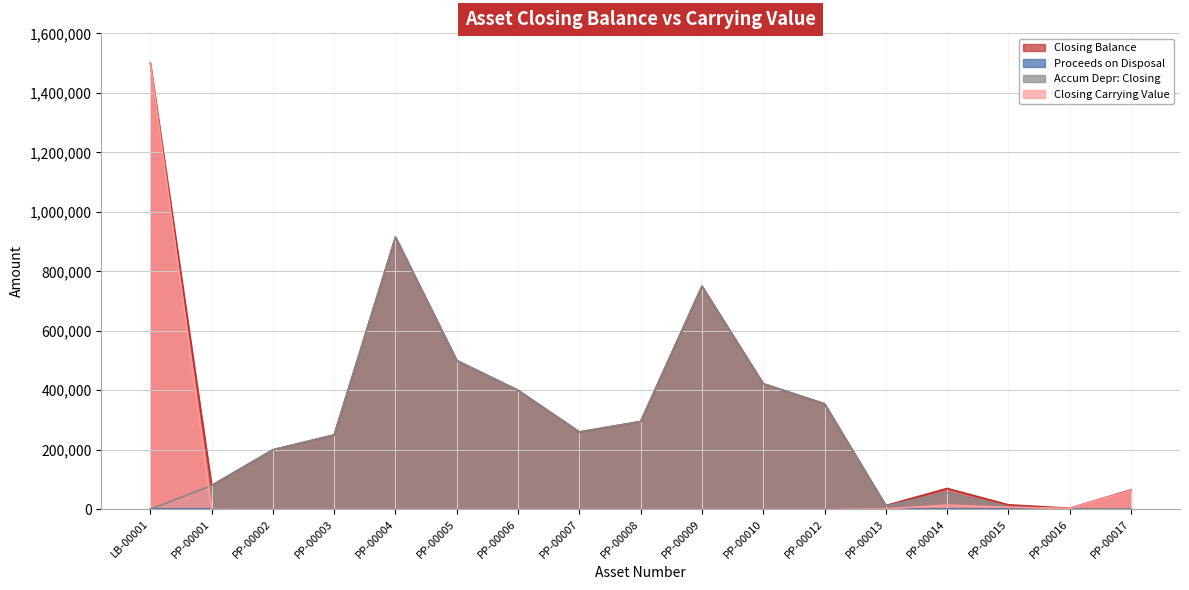

At which category does Closing Balance reach its first local peak?

PP-00004